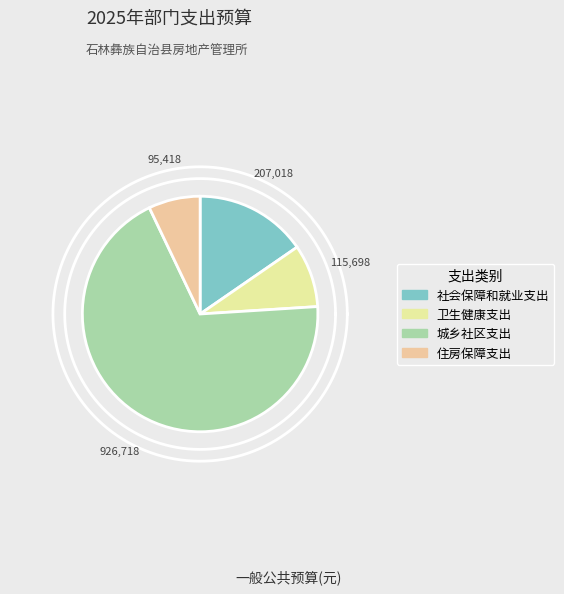

Rank the categories by value from lowest to highest.

住房保障支出, 卫生健康支出, 社会保障和就业支出, 城乡社区支出